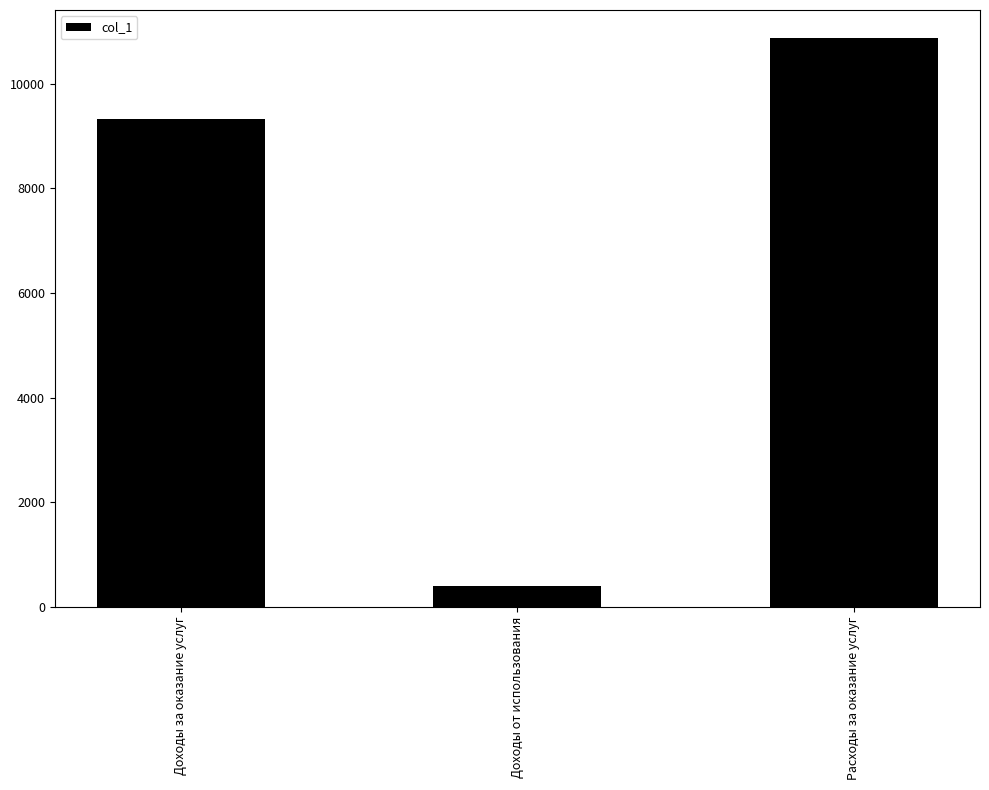

List the labels in order of value, smallest first.

Доходы от использования, Доходы за оказание услуг, Расходы за оказание услуг